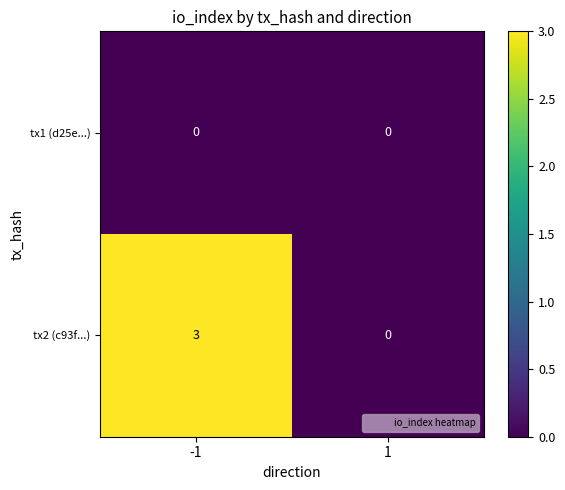

What is the spread (max minus min) of values at -1?

3